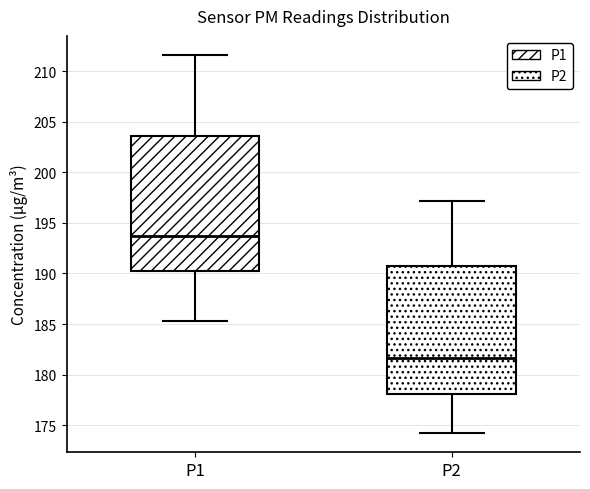

Which box has the highest median line?

P1